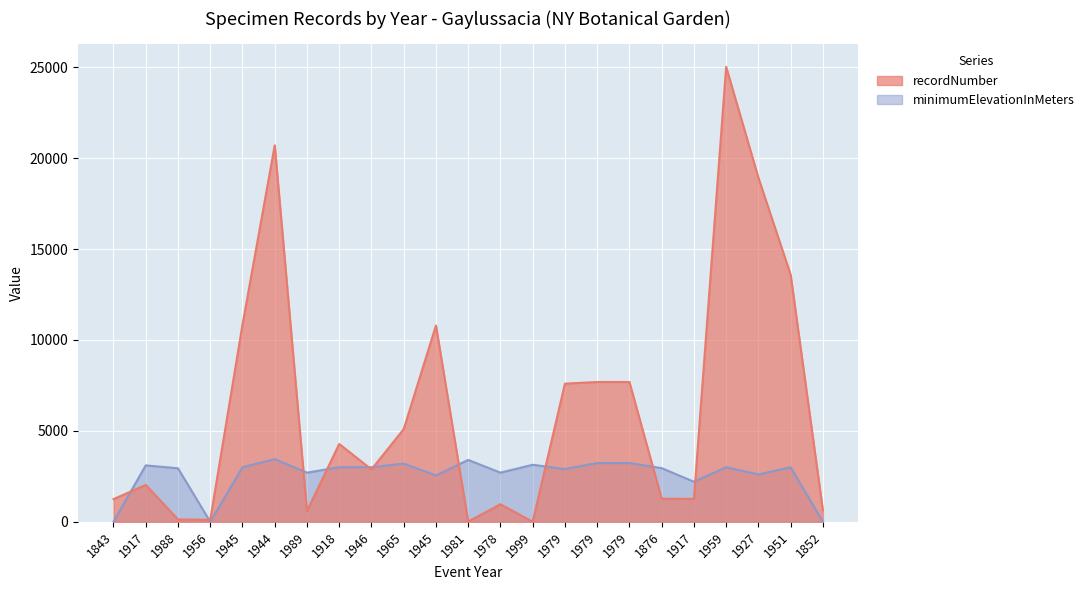

True or false: minimumElevationInMeters and recordNumber intersect in this chart.

True